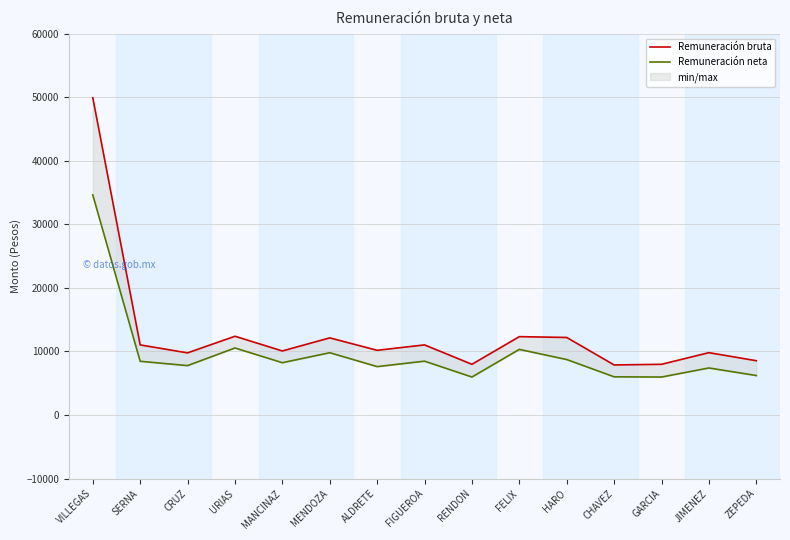

Which series has the largest total across all categories?

Remuneración bruta